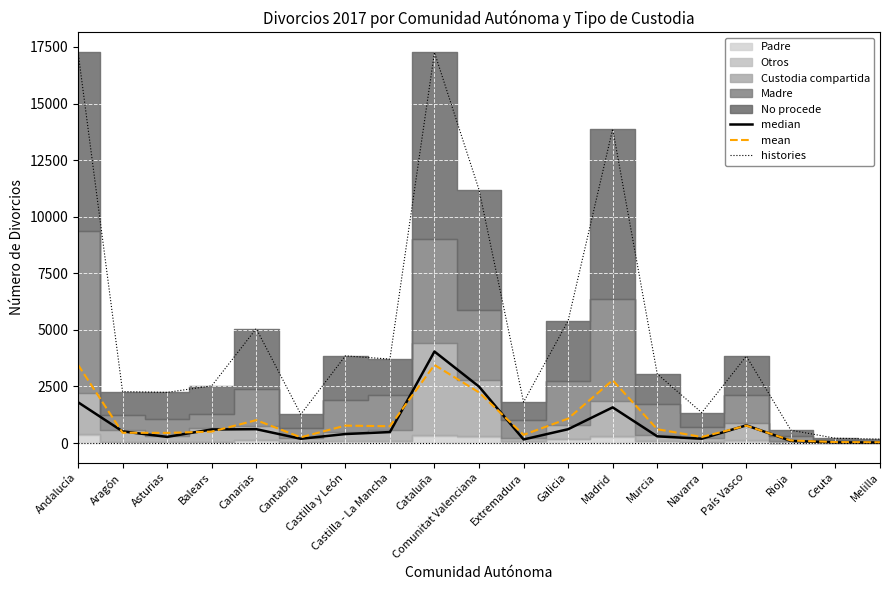

Reading left to right, list all the values displayed in this chart.

median: 1802.0	515.0	272.0	600.0	613.0	189.0	398.0	485.0	4042.0	2494.0	159.0	611.0	1576.0	296.0	192.0	782.0	93.0	29.0	20.0
mean: 3455.4	454.0	447.8	505.0	1011.0	253.8	770.2	742.0	3451.0	2238.4	362.0	1080.4	2775.6	611.0	268.2	768.0	113.4	42.6	34.4
histories: 17277.0	2270.0	2239.0	2525.0	5055.0	1269.0	3851.0	3710.0	17255.0	11192.0	1810.0	5402.0	13878.0	3055.0	1341.0	3840.0	567.0	213.0	172.0